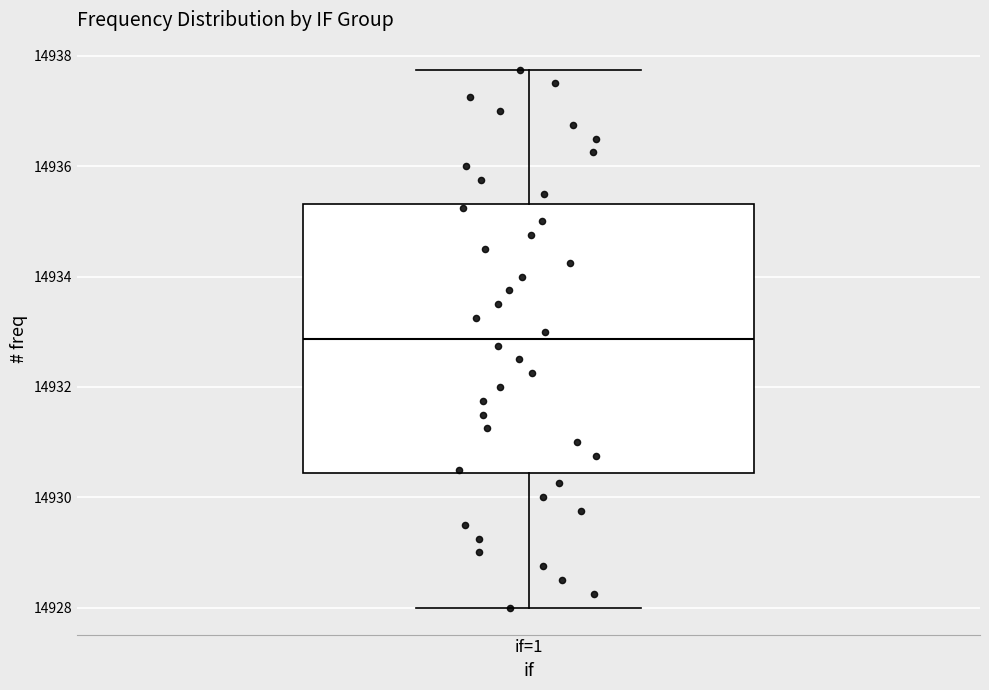

Transcribe this box plot: give where the median line is, the range the box spans, and where the two whiskers end, as read against the y-axis. The values are not printed on the chart, so give them approximately, as read against the axis.

median 14932.8, box 14930.4 to 14935.4, whiskers 14928.0 to 14937.8